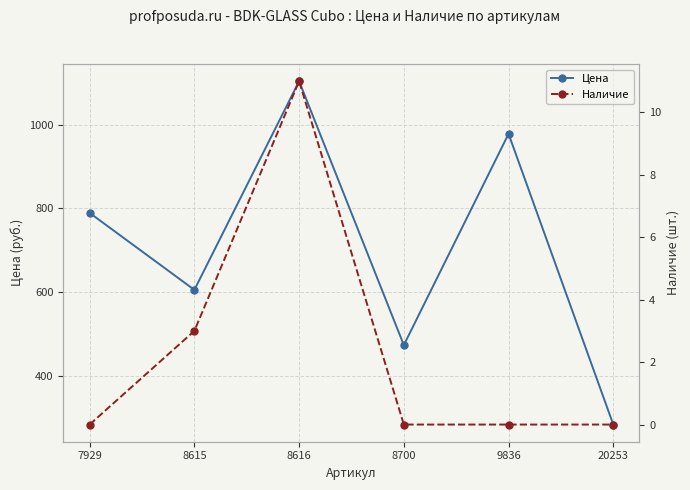

Is the value of Цена at 7929 greater than the value of Наличие at 8616?

Yes